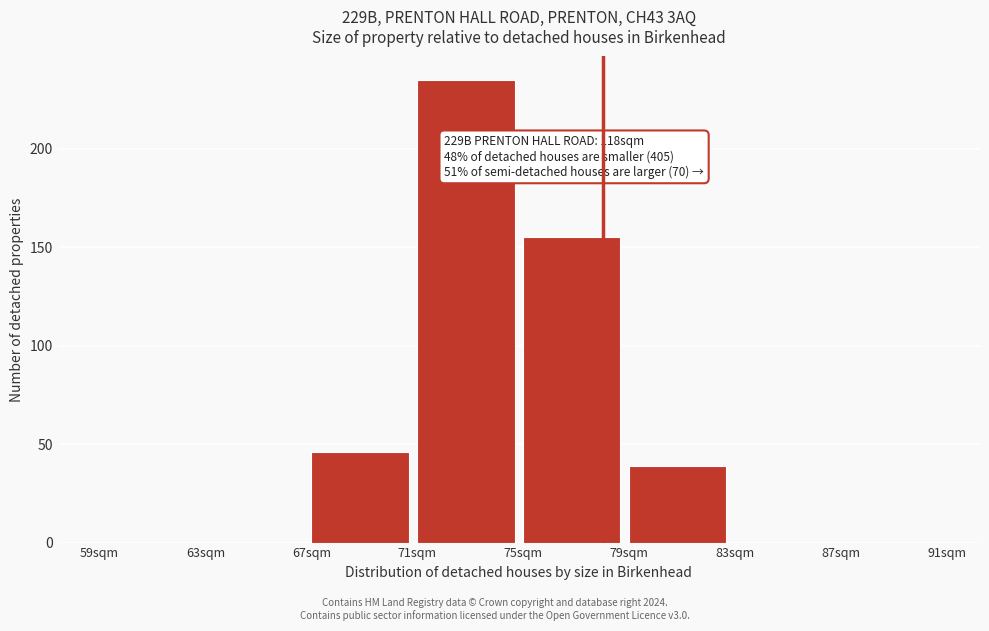

Which range on the x-axis has the tallest bar?

71 to 75